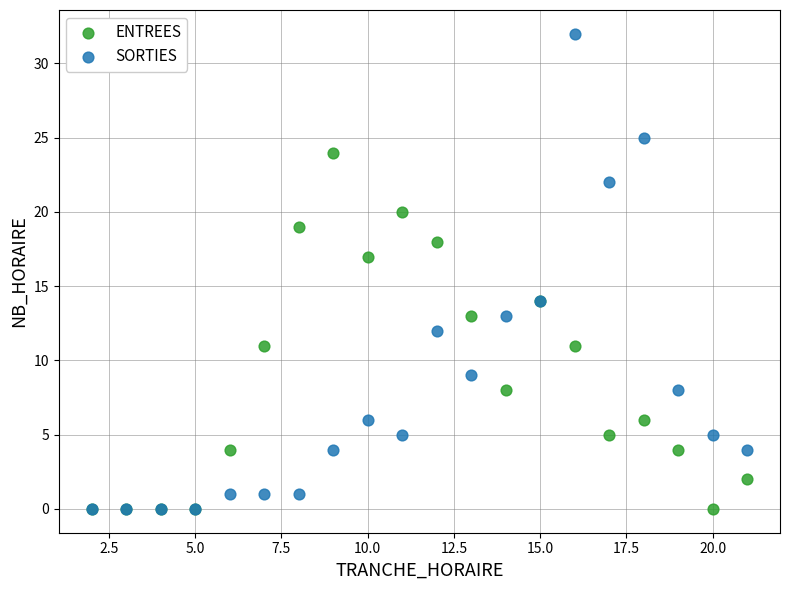

Across all series, what Y value is closest to 16?

17